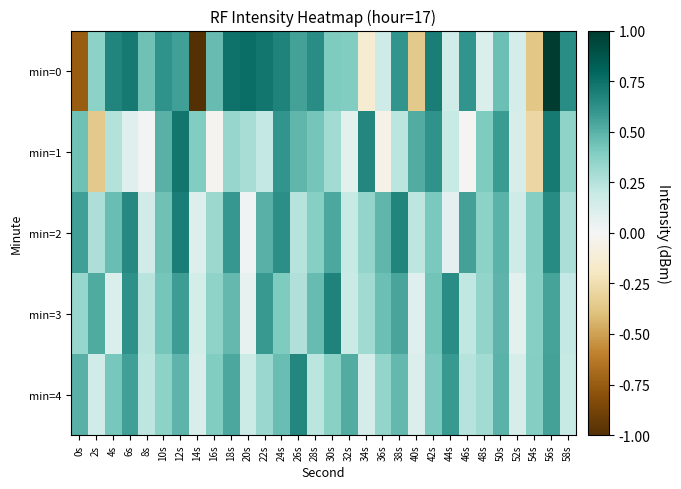

Reading left to right, extract all data points from this chart.

min=0: 0s=-0.7	2s=0.4	4s=0.7	6s=0.7	8s=0.4	10s=0.6	12s=0.6	14s=-1.0	16s=0.5	18s=0.7	20s=0.8	22s=0.7	24s=0.7	26s=0.6	28s=0.6	30s=0.4	32s=0.4	34s=-0.1	36s=0.2	38s=0.6	40s=-0.4	42s=0.7	44s=0.2	46s=0.6	48s=0.1	50s=0.4	52s=0.1	54s=-0.4	56s=1.0	58s=0.6
min=1: 0s=0.4	2s=-0.4	4s=0.3	6s=0.1	8s=0.0	10s=0.5	12s=0.7	14s=0.4	16s=-0.0	18s=0.3	20s=0.3	22s=0.2	24s=0.6	26s=0.5	28s=0.4	30s=0.3	32s=0.1	34s=0.7	36s=-0.1	38s=0.2	40s=0.5	42s=0.6	44s=0.2	46s=-0.0	48s=0.4	50s=0.6	52s=0.1	54s=-0.3	56s=0.7	58s=0.4
min=2: 0s=0.6	2s=0.3	4s=0.5	6s=0.7	8s=0.2	10s=0.4	12s=0.7	14s=0.1	16s=0.3	18s=0.6	20s=0.0	22s=0.5	24s=0.6	26s=0.2	28s=0.4	30s=0.5	32s=0.2	34s=0.3	36s=0.5	38s=0.7	40s=0.2	42s=0.4	44s=0.1	46s=0.6	48s=0.4	50s=0.5	52s=0.2	54s=0.4	56s=0.6	58s=0.3
min=3: 0s=0.3	2s=0.5	4s=0.1	6s=0.6	8s=0.2	10s=0.4	12s=0.6	14s=0.1	16s=0.4	18s=0.5	20s=0.1	22s=0.6	24s=0.4	26s=0.3	28s=0.5	30s=0.7	32s=0.2	34s=0.3	36s=0.5	38s=0.5	40s=0.1	42s=0.4	44s=0.6	46s=0.2	48s=0.3	50s=0.5	52s=0.1	54s=0.4	56s=0.5	58s=0.2
min=4: 0s=0.5	2s=0.2	4s=0.4	6s=0.6	8s=0.2	10s=0.4	12s=0.5	14s=0.1	16s=0.4	18s=0.5	20s=0.2	22s=0.3	24s=0.5	26s=0.7	28s=0.2	30s=0.4	32s=0.5	34s=0.1	36s=0.3	38s=0.5	40s=0.1	42s=0.4	44s=0.6	46s=0.2	48s=0.3	50s=0.5	52s=0.1	54s=0.4	56s=0.6	58s=0.2